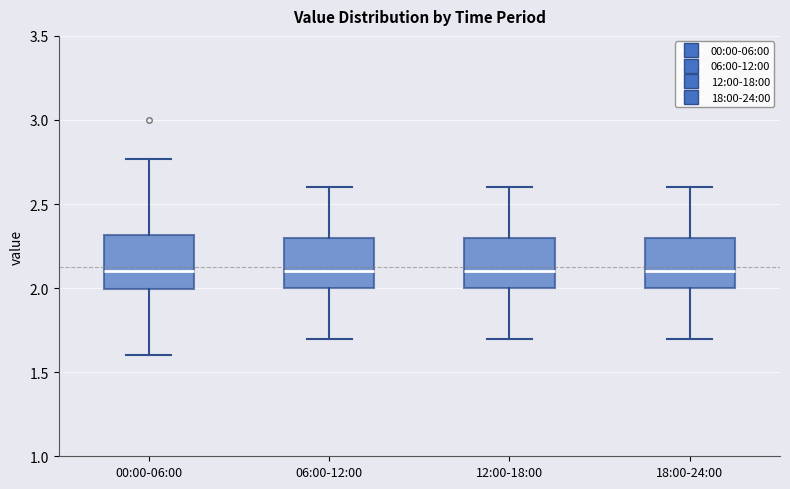

Reading left to right, read every box against the y-axis: the position of its median line, the range the box covers, and the ends of its whiskers. The values are not printed on the chart, so give them approximately, as read against the axis.

00:00-06:00: median 2.10, box 2.00 to 2.30, whiskers 1.60 to 2.75
06:00-12:00: median 2.10, box 2.00 to 2.30, whiskers 1.70 to 2.60
12:00-18:00: median 2.10, box 2.00 to 2.30, whiskers 1.70 to 2.60
18:00-24:00: median 2.10, box 2.00 to 2.30, whiskers 1.70 to 2.60